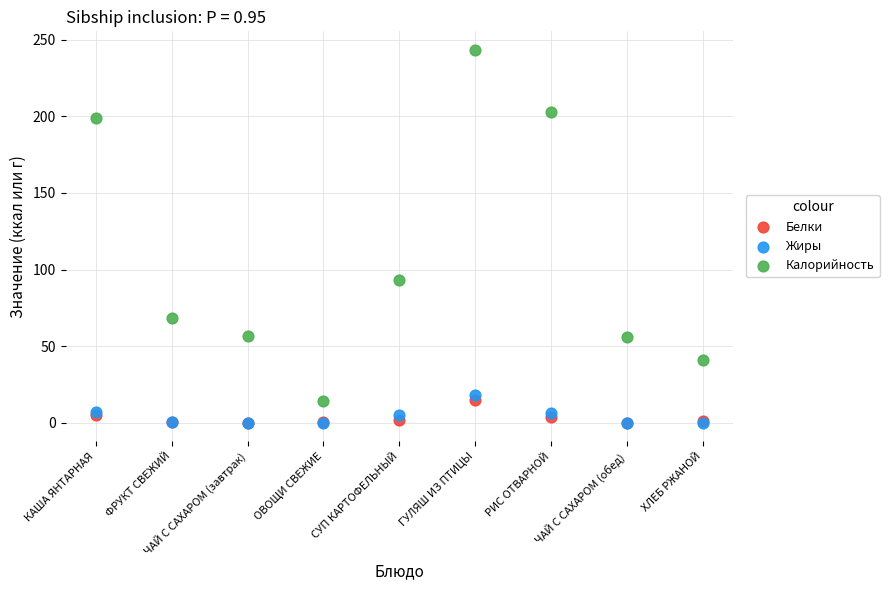

In the Калорийность series, what Y value is closest to 128?

93.5